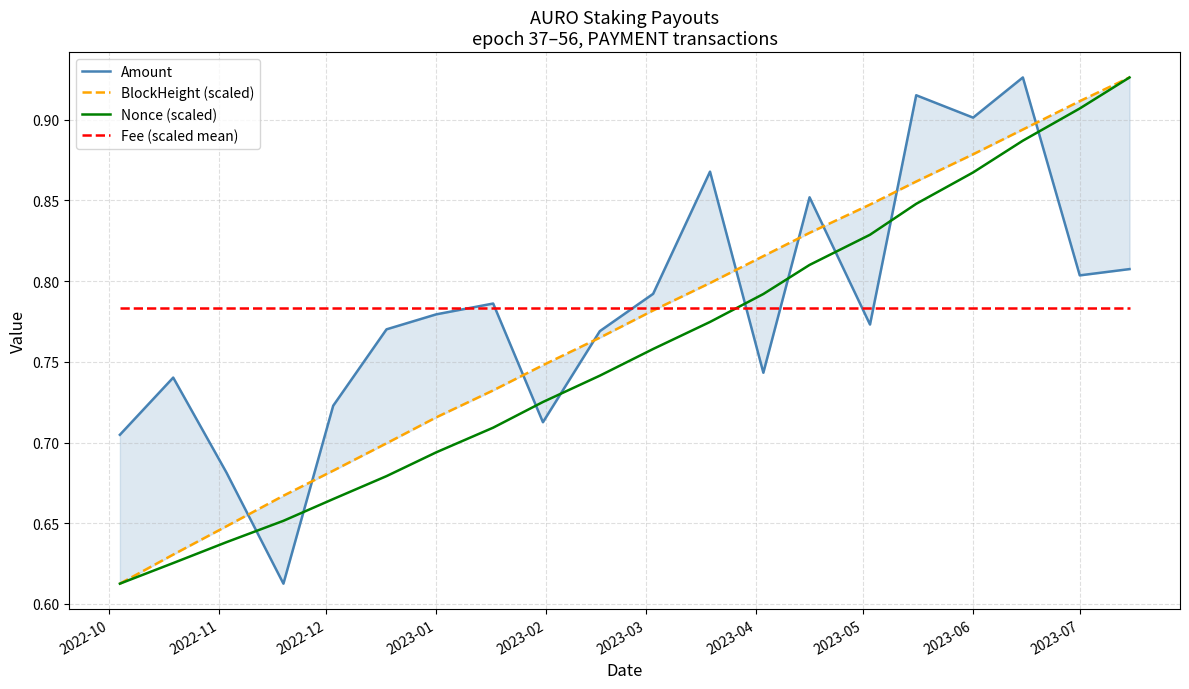

What is the value of the Nonce (scaled) point at the 4th from the left?

0.7